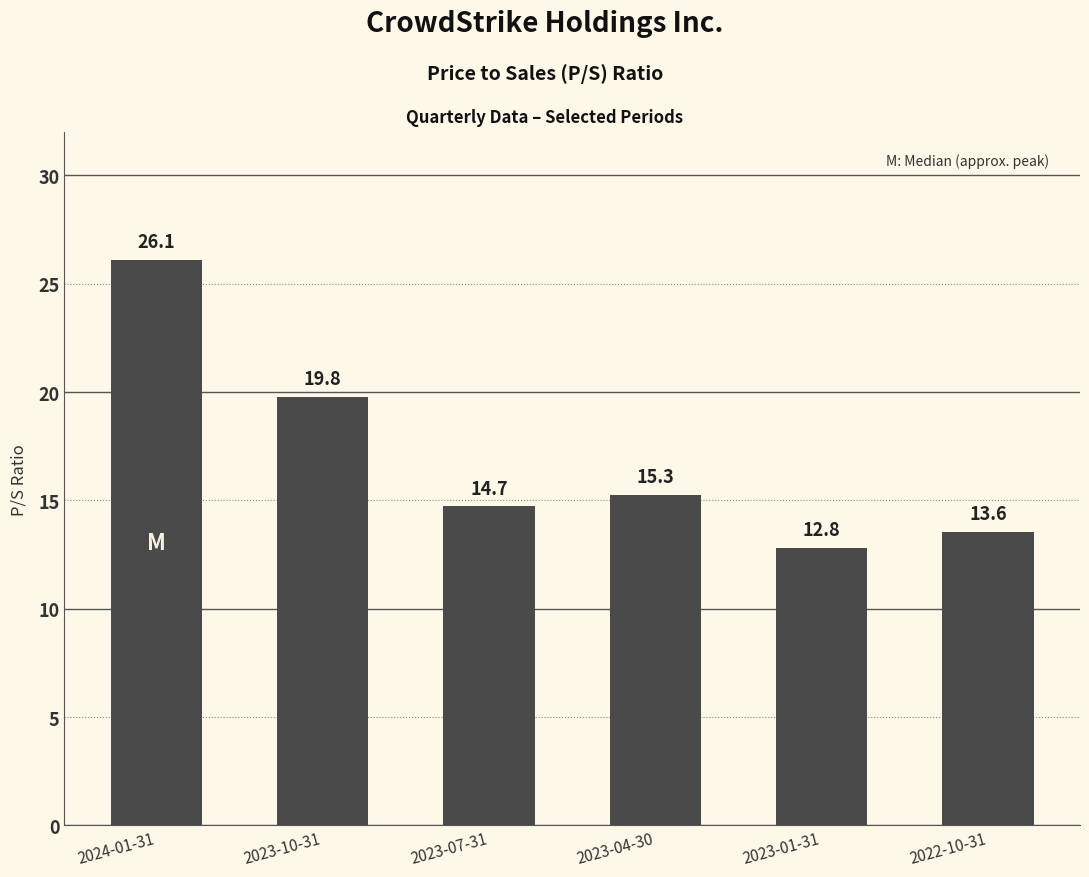

Read the value at 2023-07-31.

14.7